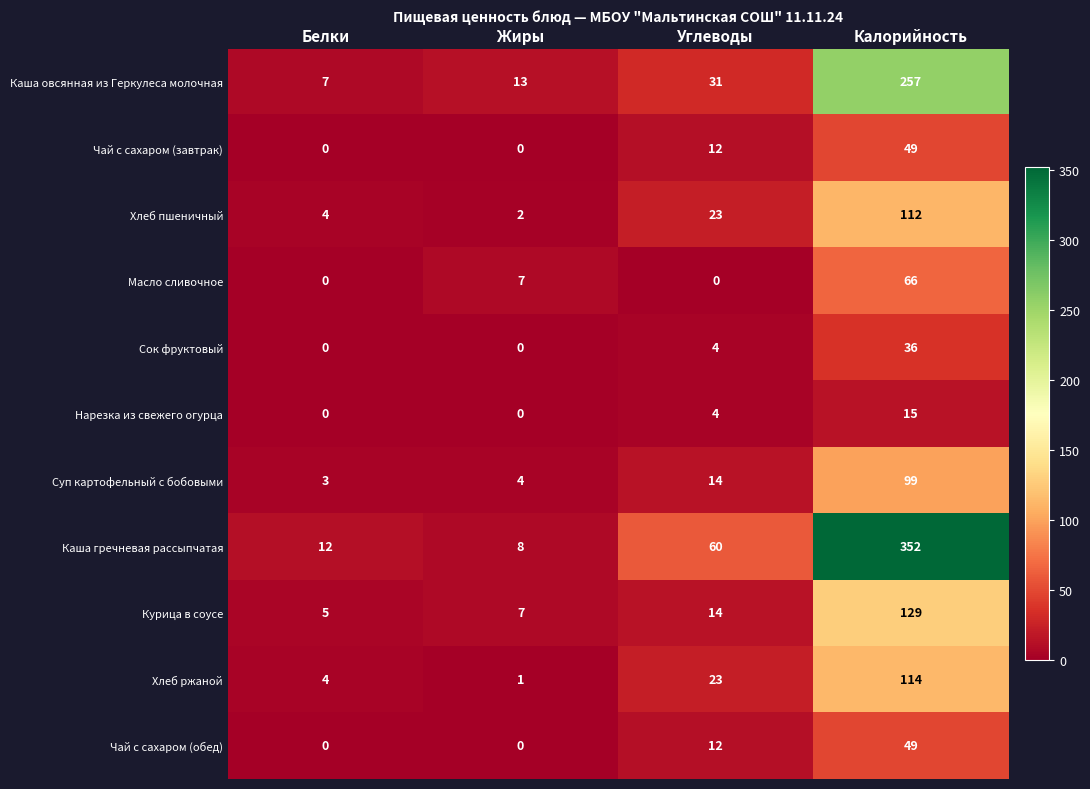

Where is Каша гречневая рассыпчатая nearest to the value 180?

Углеводы